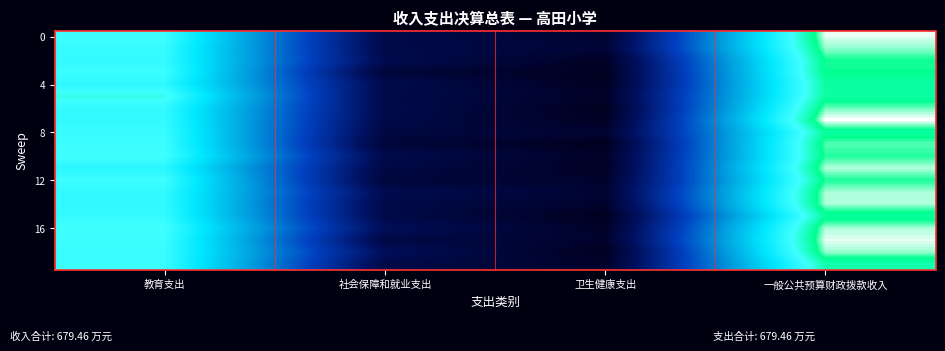

Which has a higher value, 一般公共预算财政拨款收入 or 社会保障和就业支出?

一般公共预算财政拨款收入